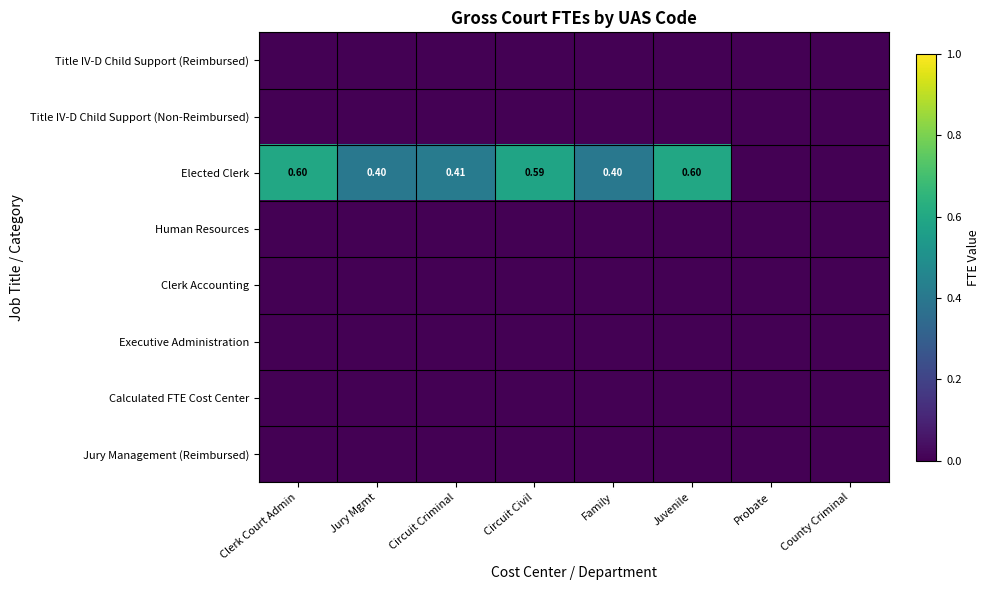

Is the value of Title IV-D Child Support (Reimbursed) at Juvenile greater than the value of Calculated FTE Cost Center at Clerk Court Admin?

No